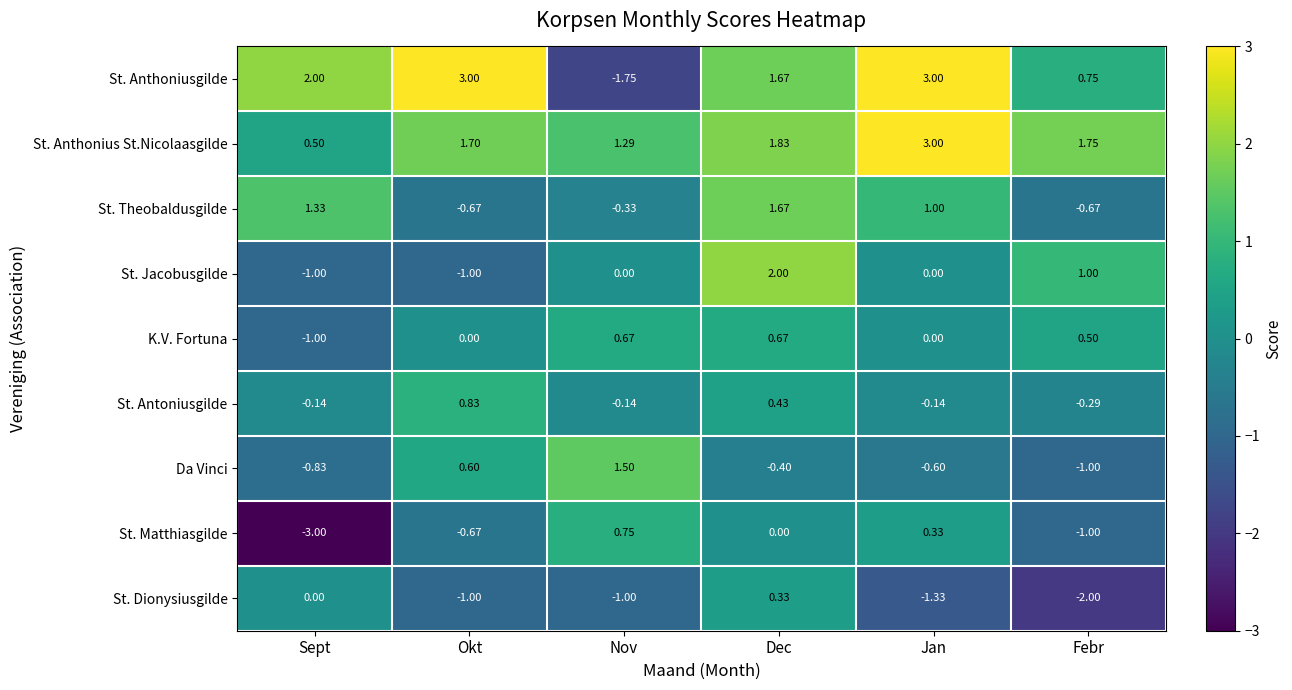

At which category does the chart reach its minimum across all series?

Sept